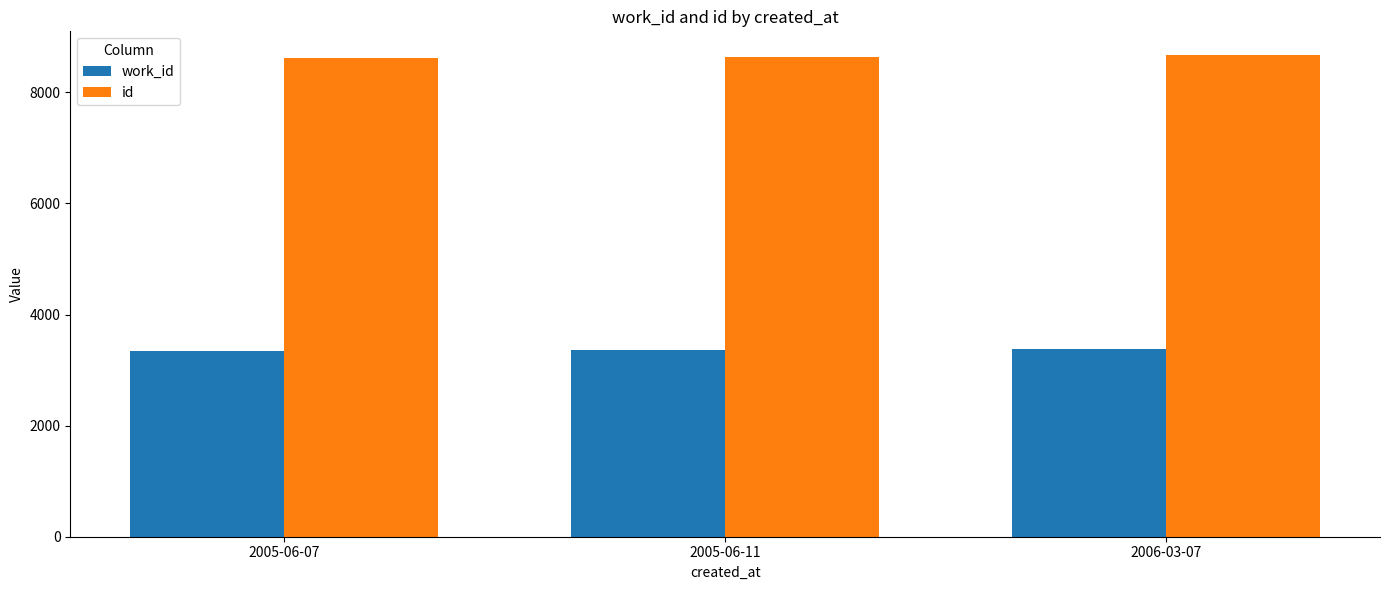

What is the maximum value for id?

8666